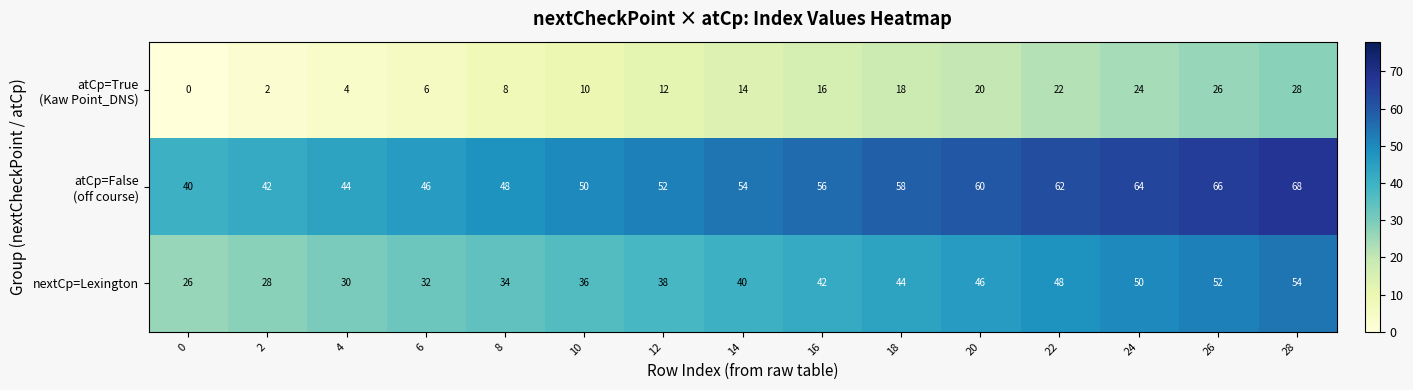

The nextCp=Lexington series shows 25 at 18. True or false?

False